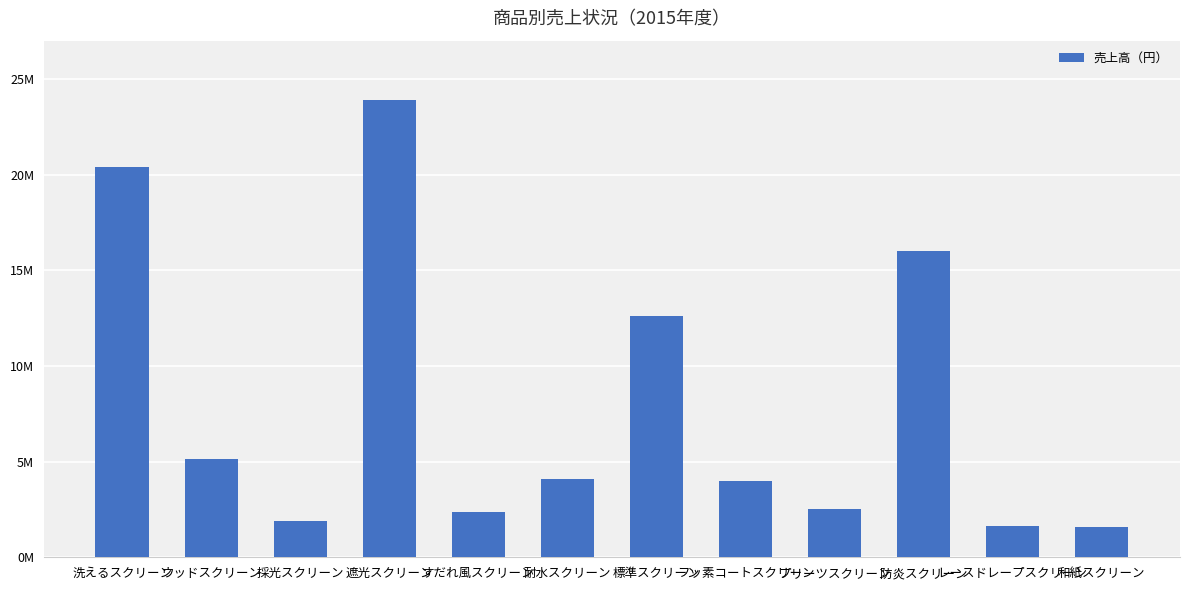

Are the bars horizontal?

No